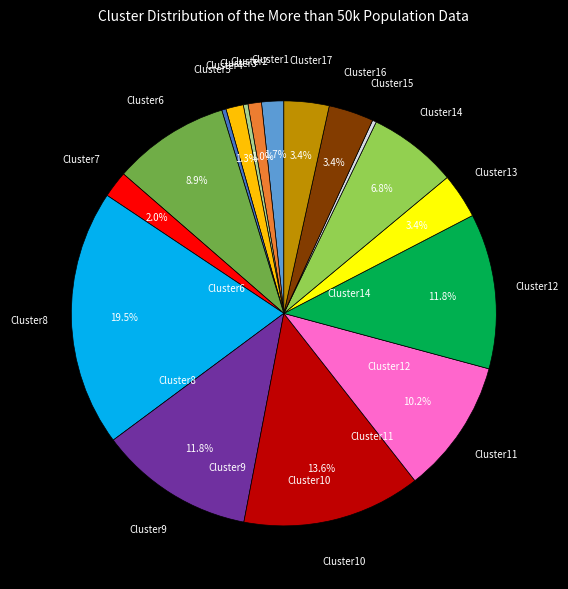

To the nearest percent, what is the average slice percentage?

6%